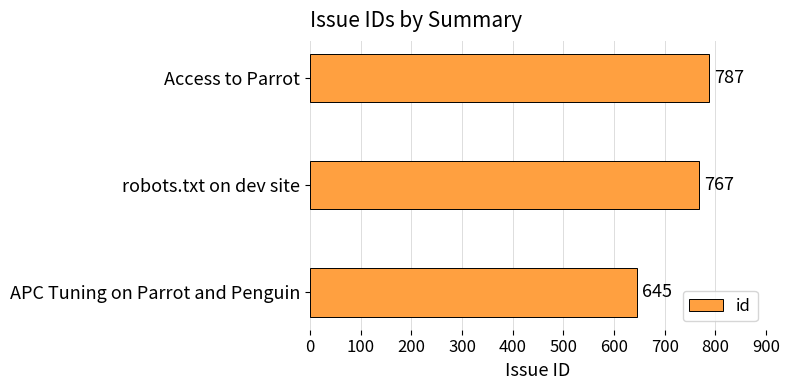

Which label corresponds to the largest value in the chart?

Access to Parrot